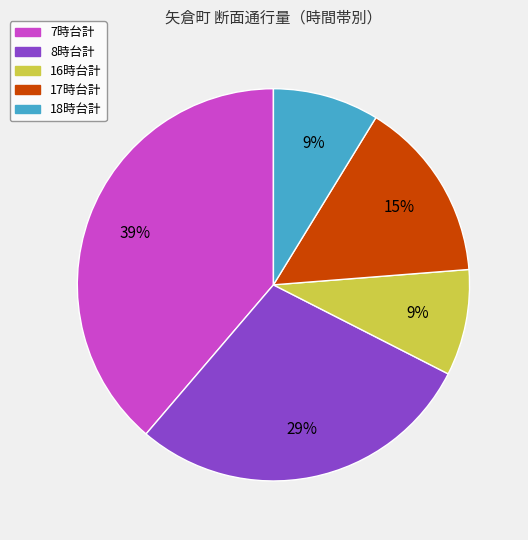

Is it true that 17時台計 is 2% of the pie?

False